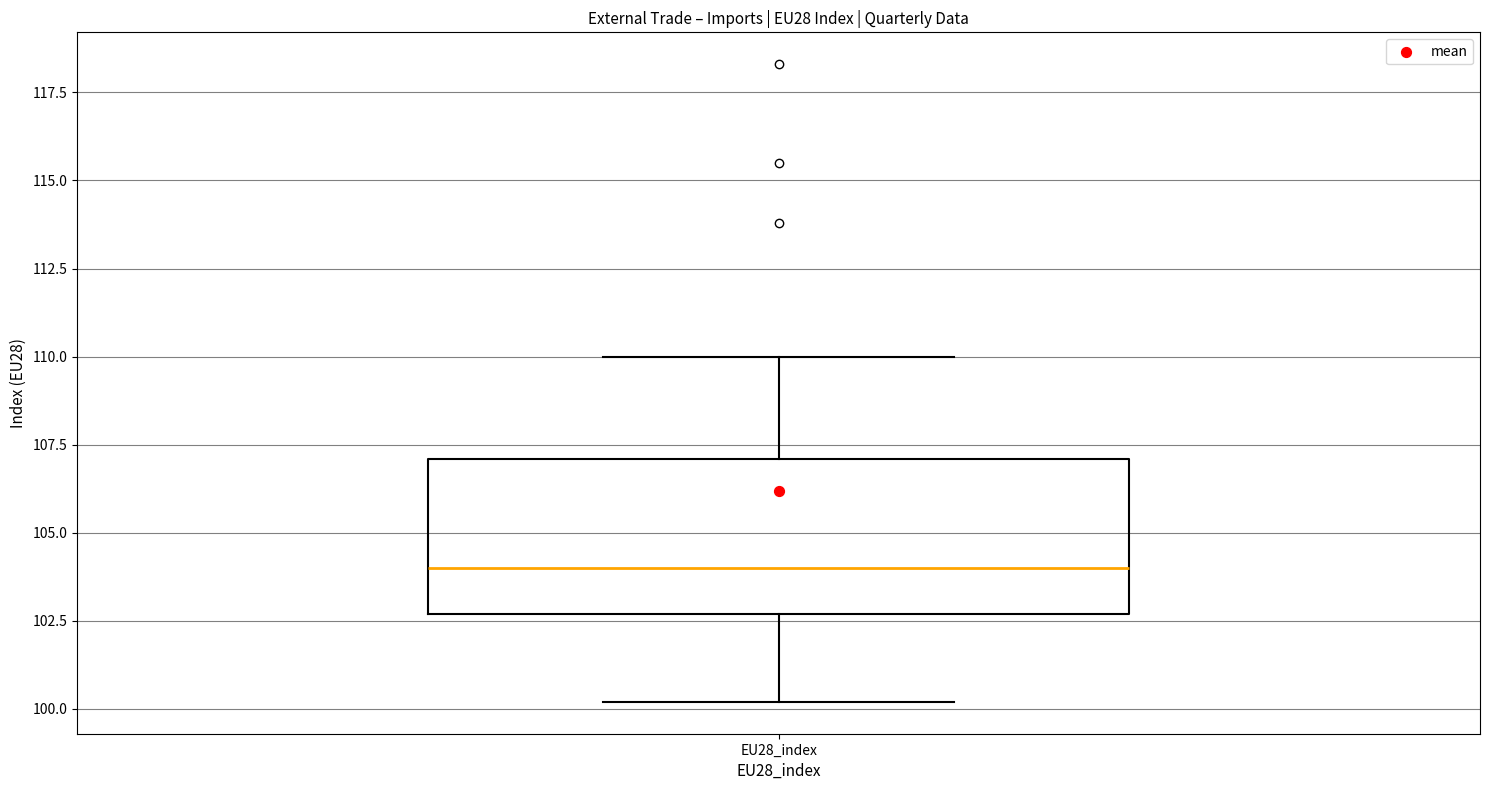

Transcribe this box plot: give where the median line is, the range the box spans, and where the two whiskers end, as read against the y-axis. The values are not printed on the chart, so give them approximately, as read against the axis.

median 104.0, box 102.5 to 107.0, whiskers 100.0 to 110.0